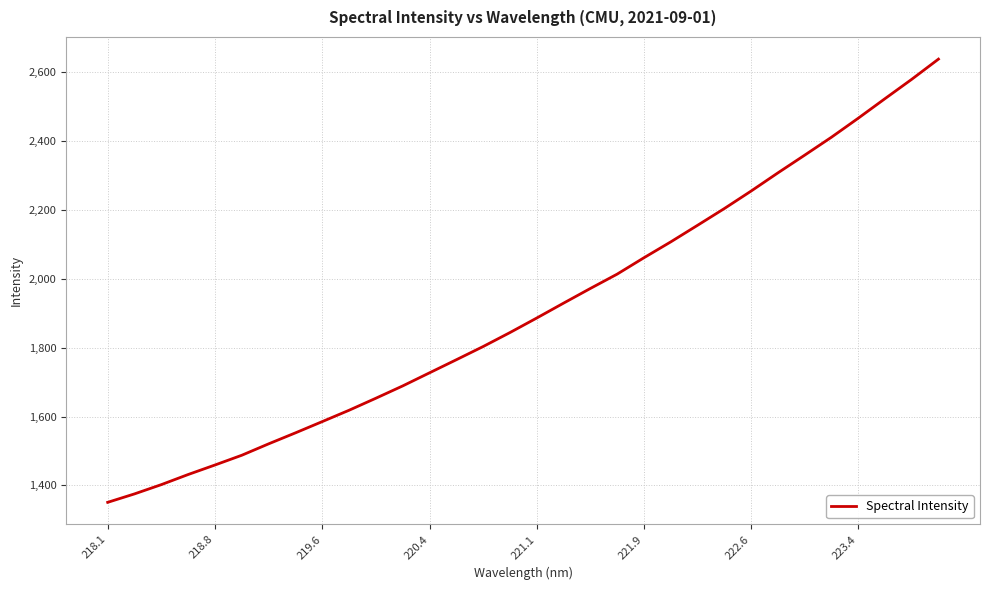

What is the maximum value shown in the chart?

2637.3